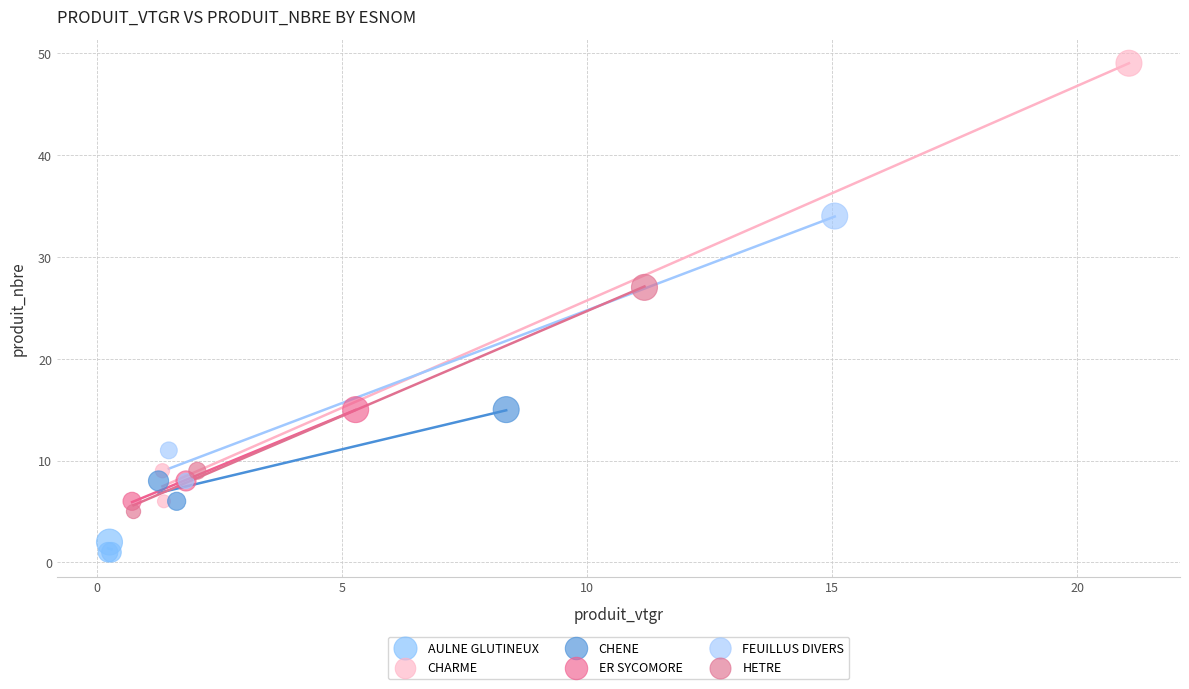

Which series reaches the maximum Y coordinate?

CHARME